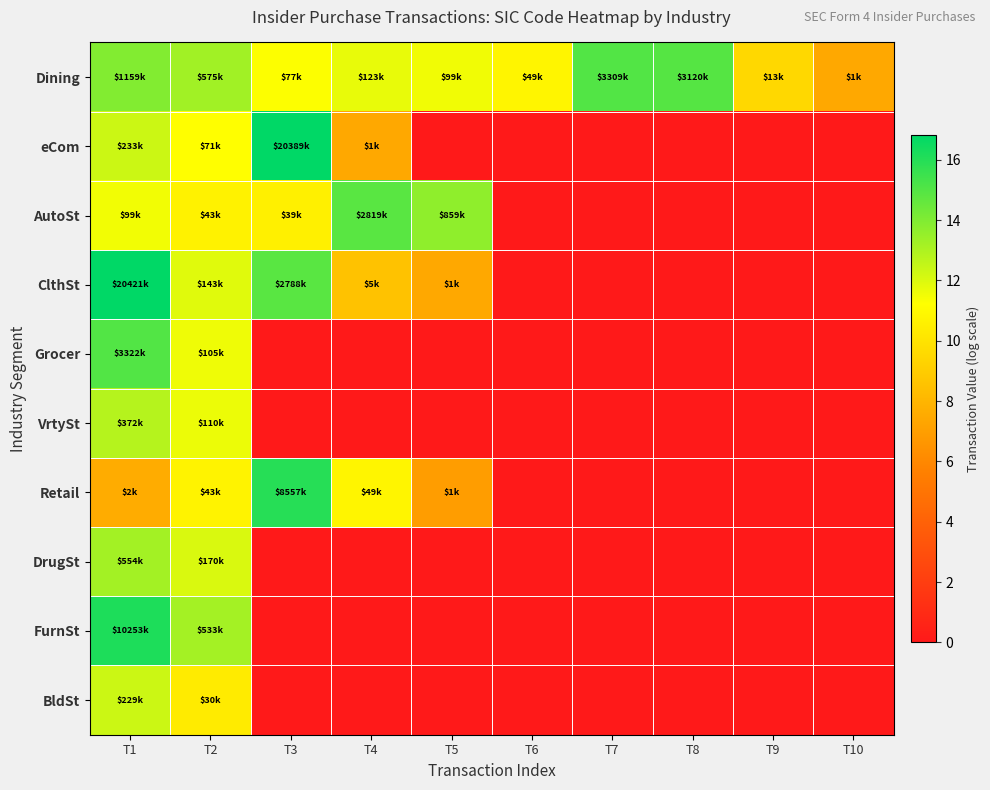

At which category is the sum across all series the highest?

T1